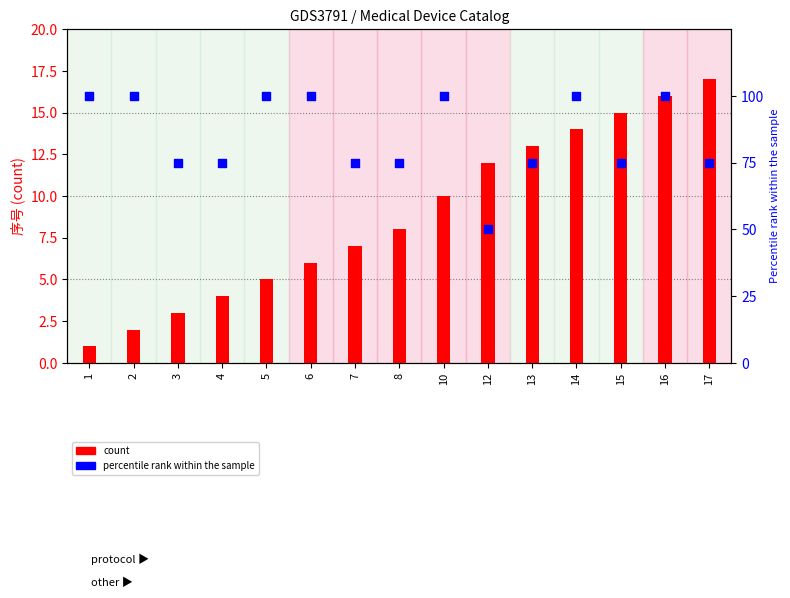

What is the total value across all series at 16?

116